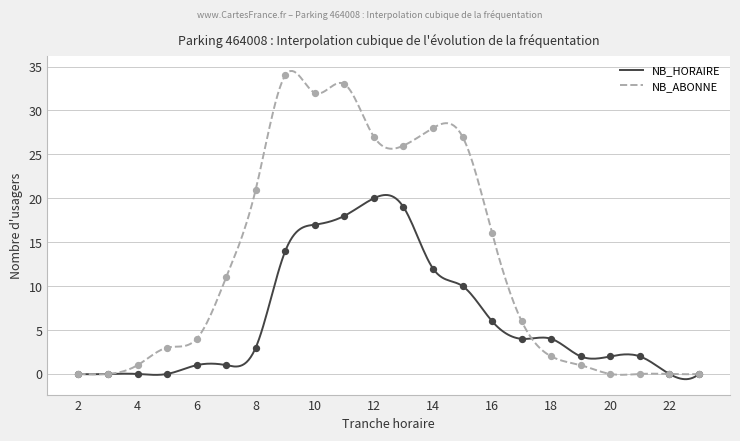

What is the total value across all series at 15?

37